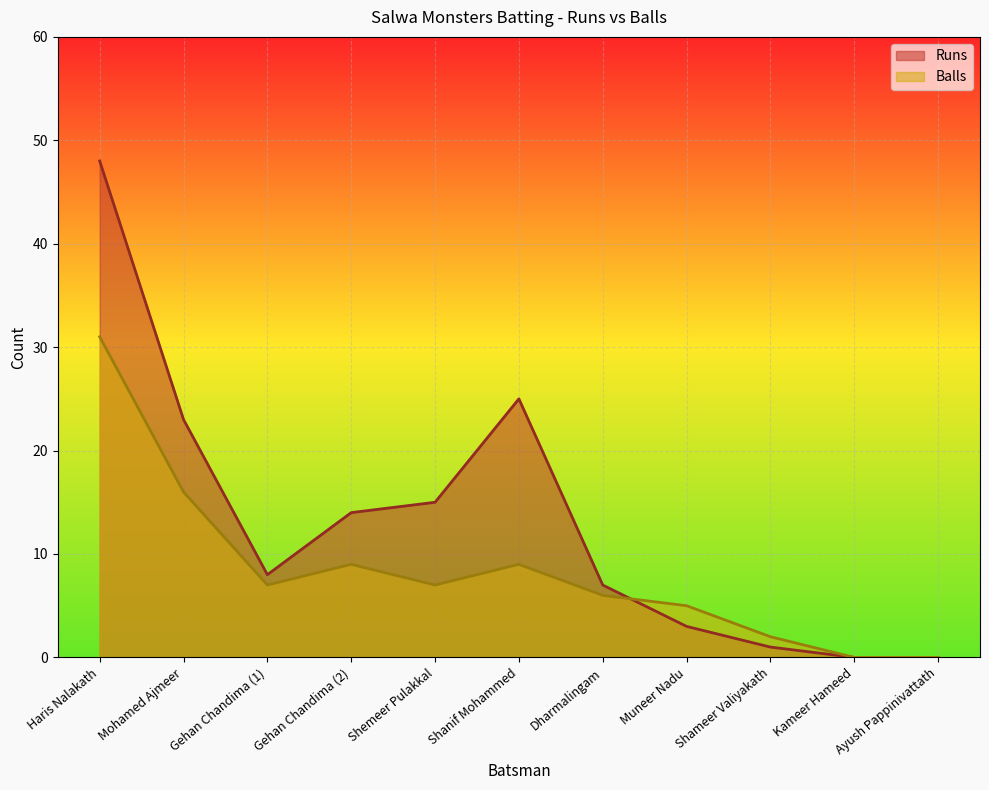

What is the spread (max minus min) of values at Shanif Mohammed?

16